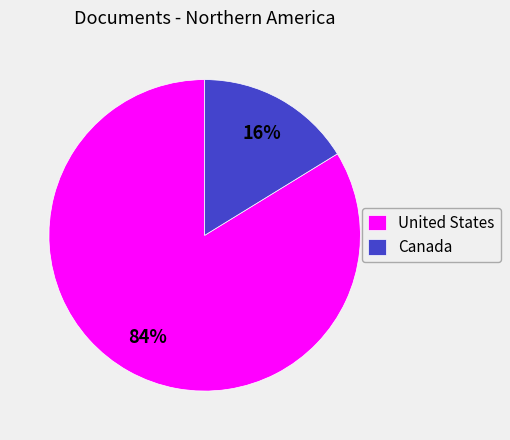

Count the number of slices in the pie.

2